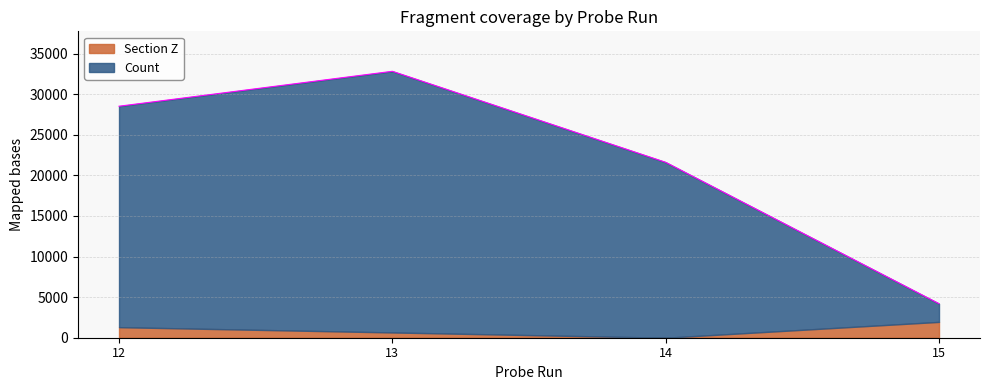

The value of Section Z at 14 is 0. True or false?

True